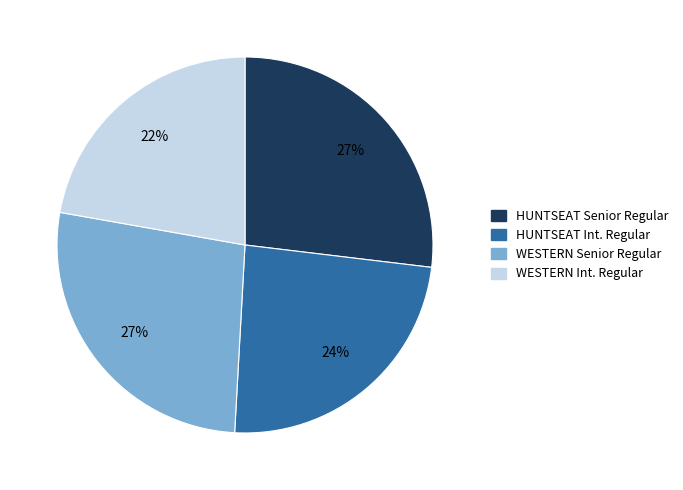

To the nearest percent, what is the average slice percentage?

25%